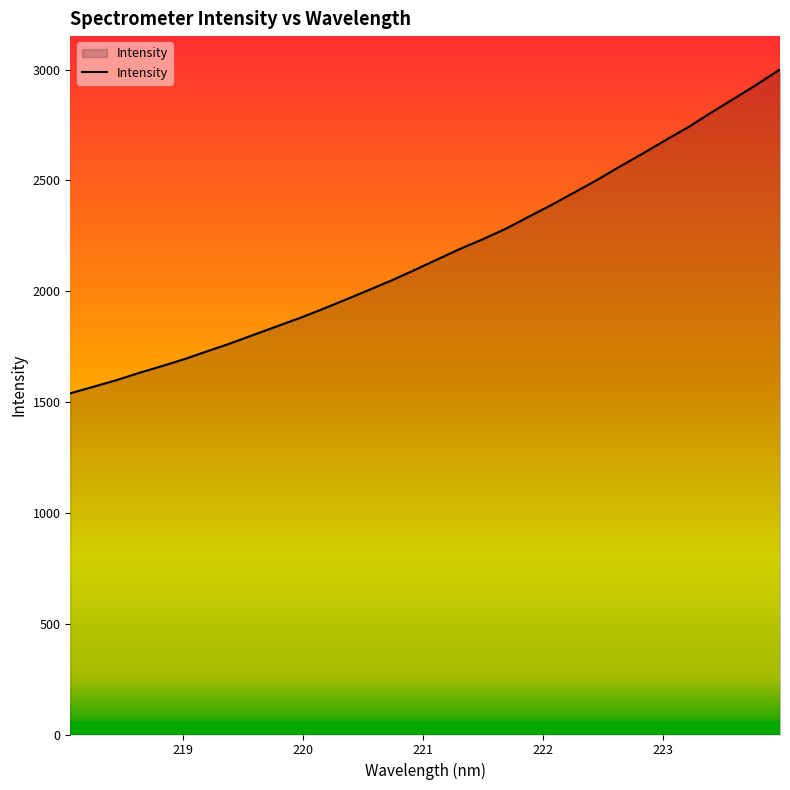

What is the smallest value displayed?

1539.4